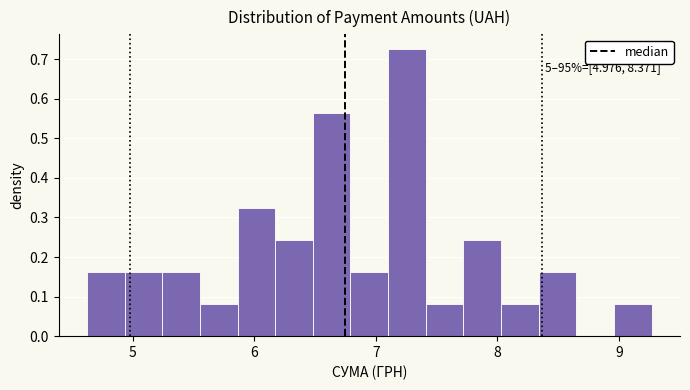

Around what value on the x-axis is the tallest bar? Give the approximate position of its centre, as read against the axis.

7.3